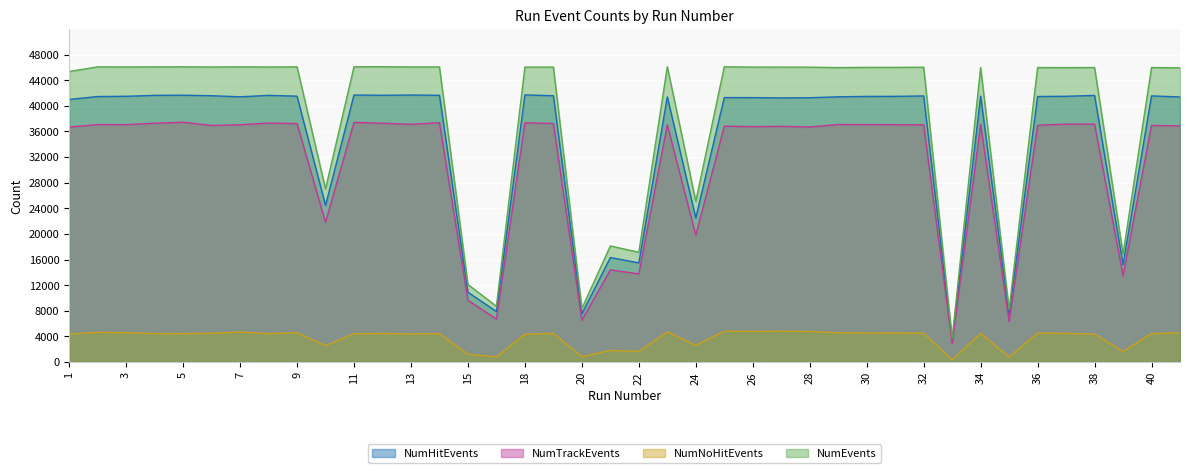

True or false: NumNoHitEvents and NumTrackEvents intersect in this chart.

False